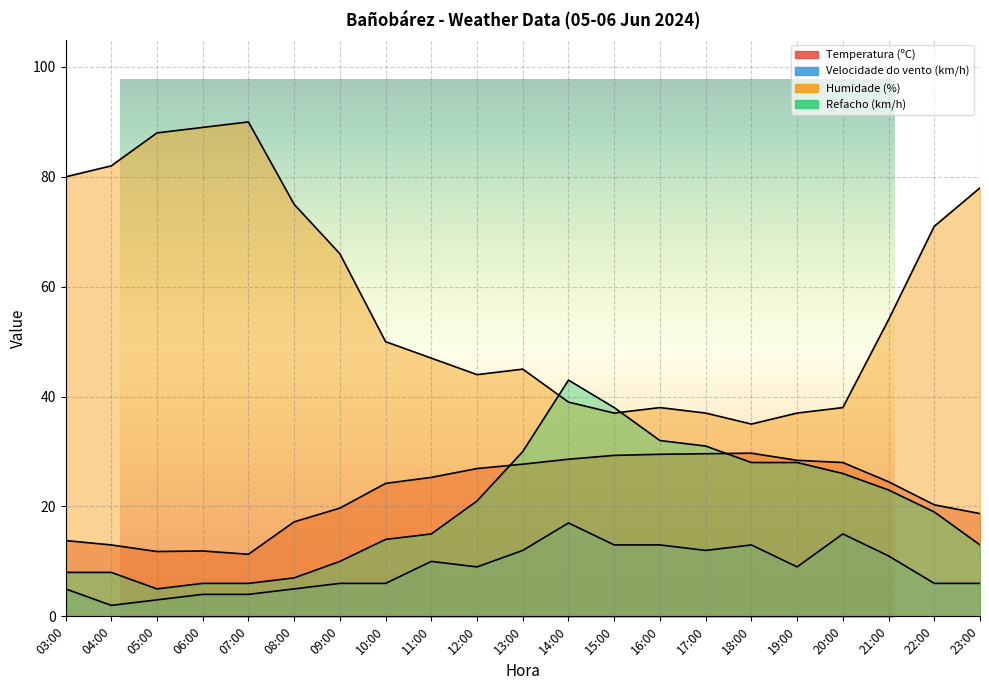

Which series has the largest range (max minus min)?

Humidade (%)